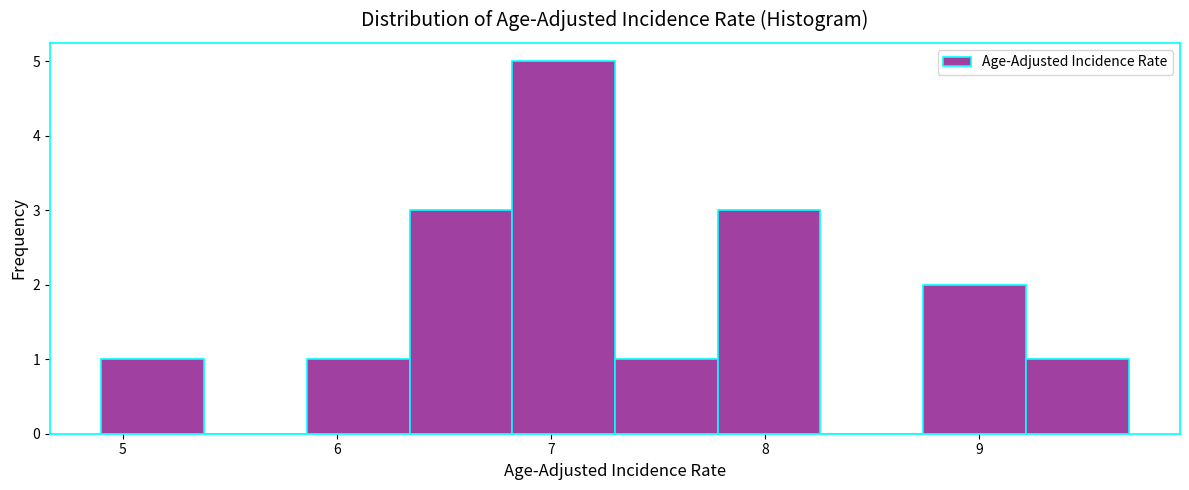

Over which range of the x-axis is the bar tallest?

6.82 to 7.30